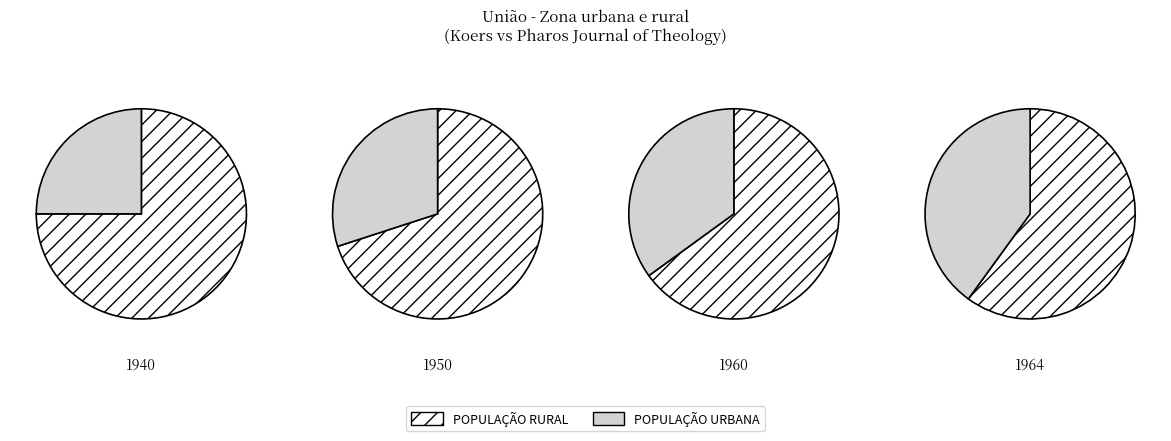

The Rank 1 (Koers) slice represents 37% of the pie. True or false?

False